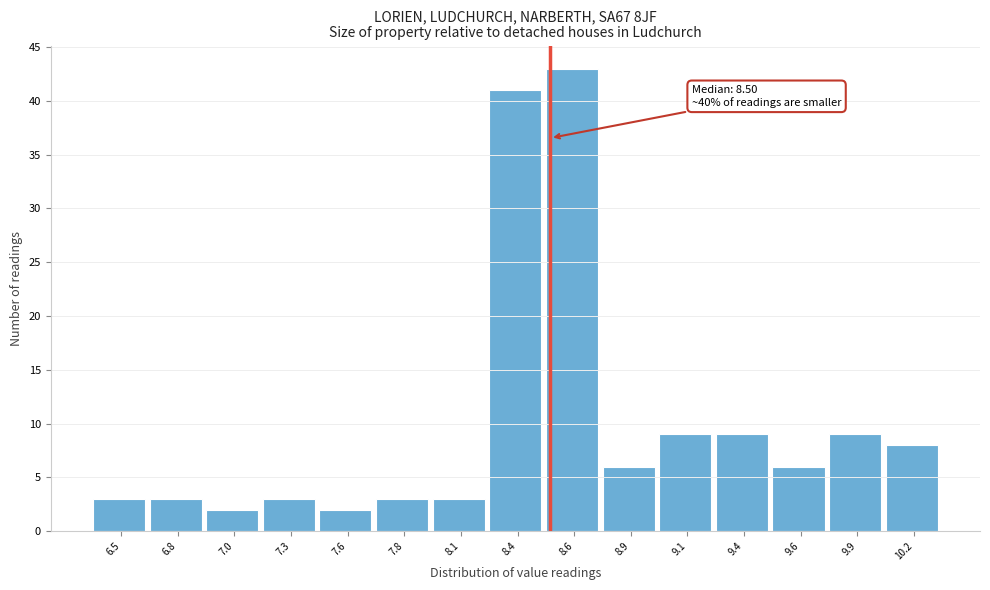

Reading right to left, extract all data points from this chart.

8	9	6	9	9	6	43	41	3	3	2	3	2	3	3